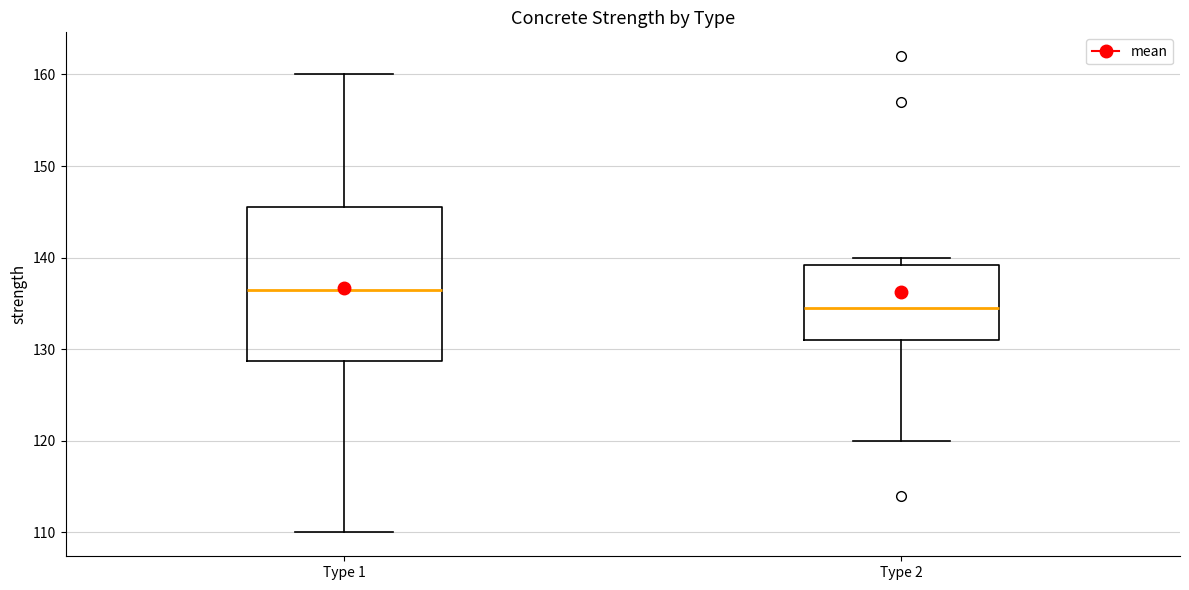

Reading left to right, read every box against the y-axis: the position of its median line, the range the box covers, and the ends of its whiskers. The values are not printed on the chart, so give them approximately, as read against the axis.

Type 1: median 137, box 129 to 146, whiskers 110 to 160
Type 2: median 135, box 131 to 139, whiskers 120 to 140